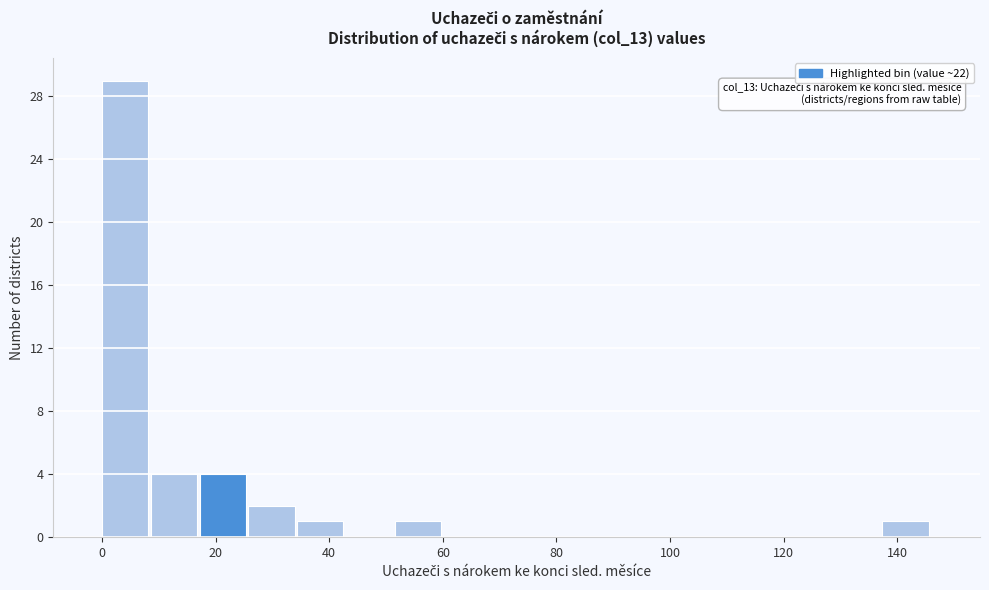

Which range on the x-axis has the tallest bar?

0 to 8